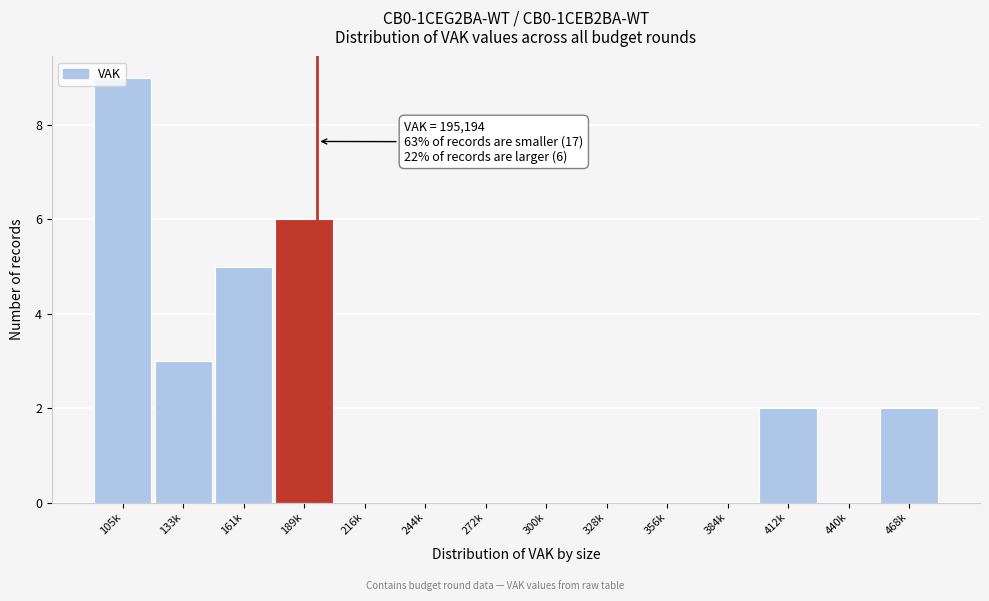

What is the maximum value shown in the chart?

9